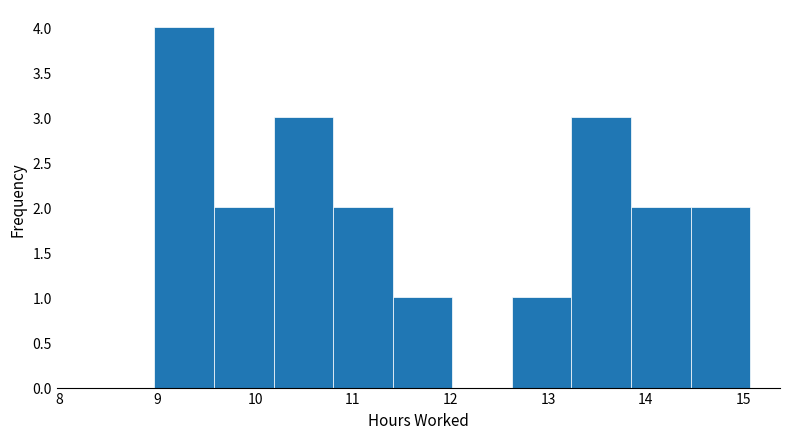

Reading left to right, list every bar in this chart as the range it spans on the x-axis followed by its height. Neither the bar edges nor the heights are printed on the chart, so give them approximately, as read against the axes.

8.97 to 9.58: 4
9.58 to 10.19: 2
10.19 to 10.80: 3
10.80 to 11.41: 2
11.41 to 12.02: 1
12.02 to 12.63: 0
12.63 to 13.24: 1
13.24 to 13.85: 3
13.85 to 14.46: 2
14.46 to 15.07: 2